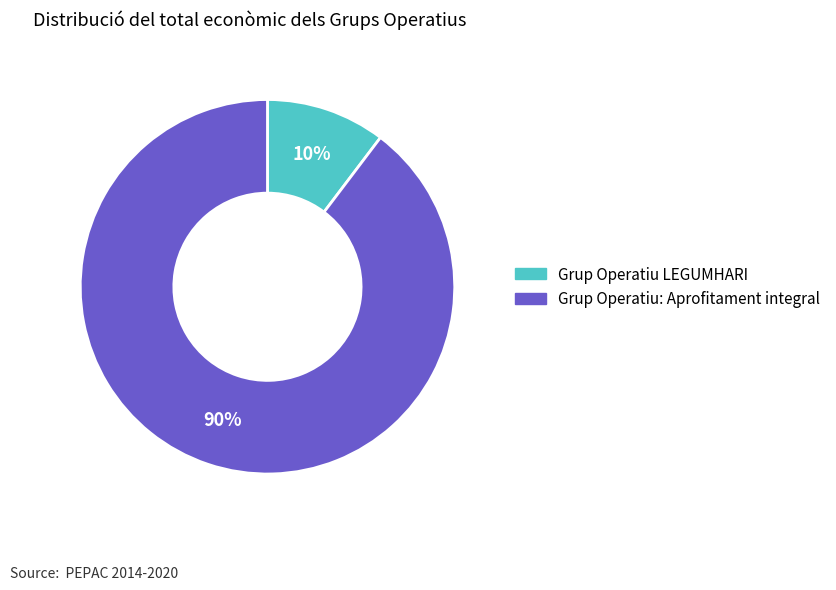

Which has a higher value, Grup Operatiu: Aprofitament integral or Grup Operatiu LEGUMHARI?

Grup Operatiu: Aprofitament integral